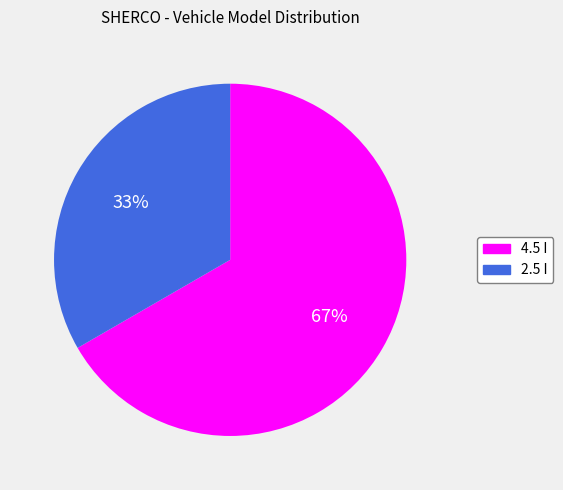

To the nearest percent, what is the combined percentage of 4.5 I and 2.5 I?

100%